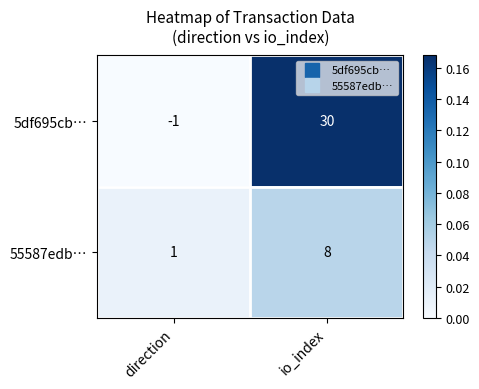

What is the spread (max minus min) of values at io_index?

22